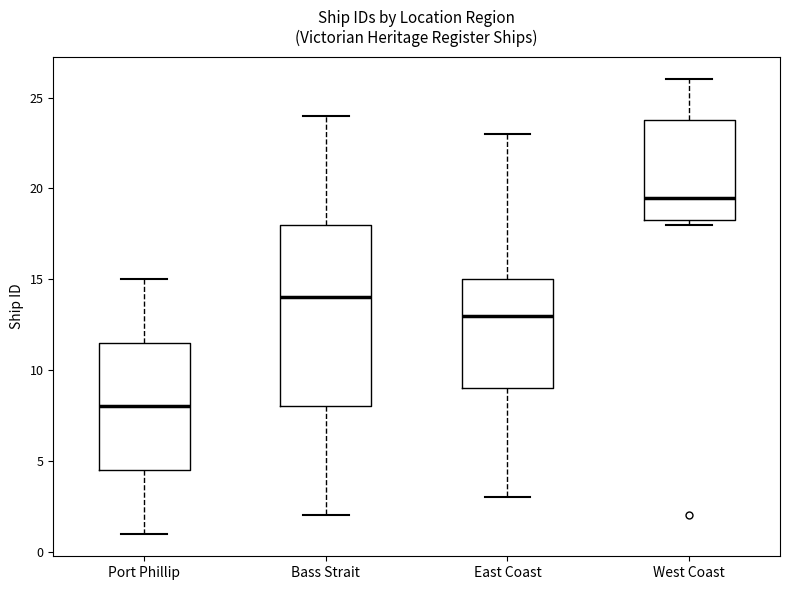

Comparing the boxes themselves (not the whiskers), which one is the tallest?

Bass Strait